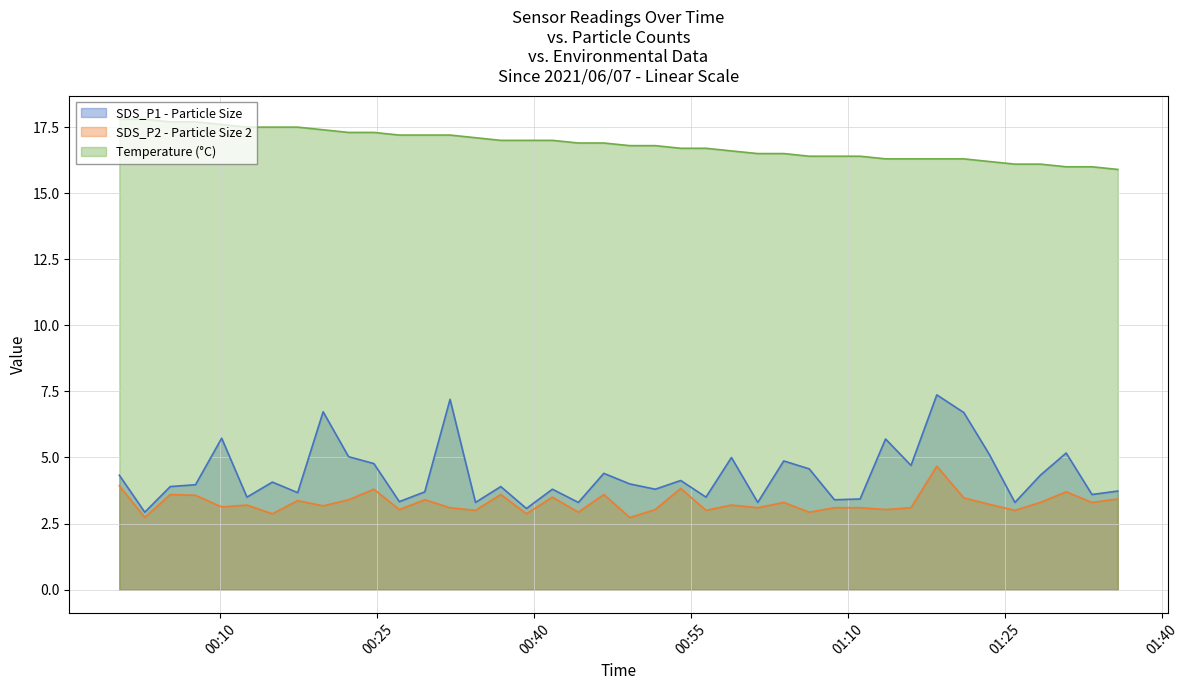

True or false: SDS_P2 and Temp cross at least once.

False